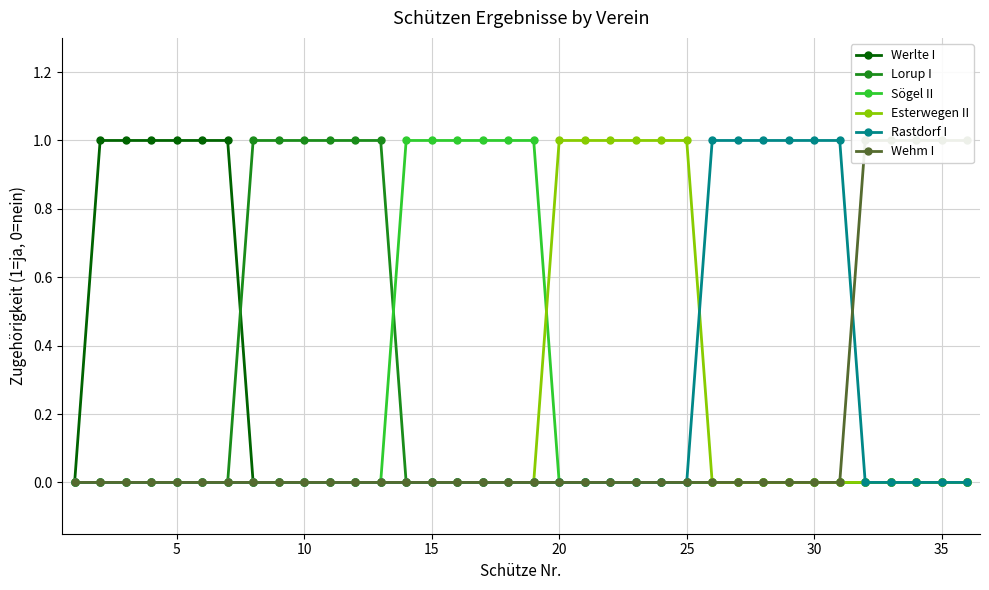

Is it true that Sögel II equals 1 at 30?

False